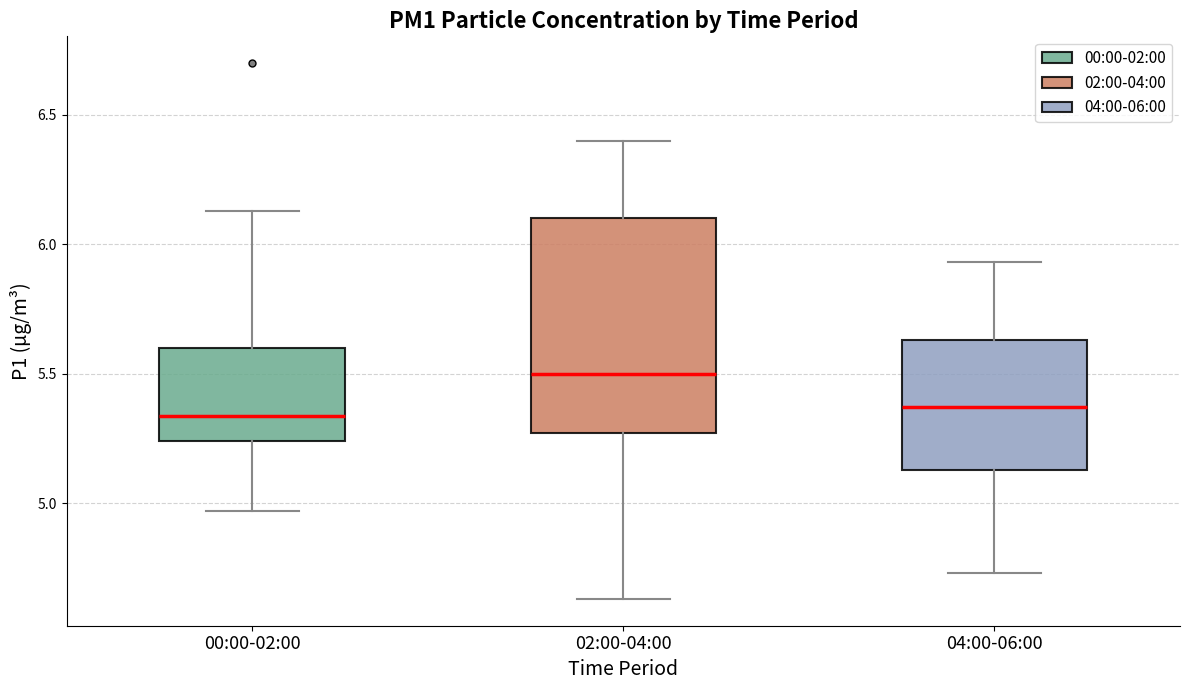

Reading left to right, transcribe this box plot: for each box, give where its median line is, the range the box spans, and where its two whiskers end, as read against the y-axis. The values are not printed on the chart, so give them approximately, as read against the axis.

00:00-02:00: median 5.35, box 5.25 to 5.60, whiskers 4.95 to 6.15
02:00-04:00: median 5.50, box 5.25 to 6.10, whiskers 4.65 to 6.40
04:00-06:00: median 5.35, box 5.15 to 5.65, whiskers 4.75 to 5.95